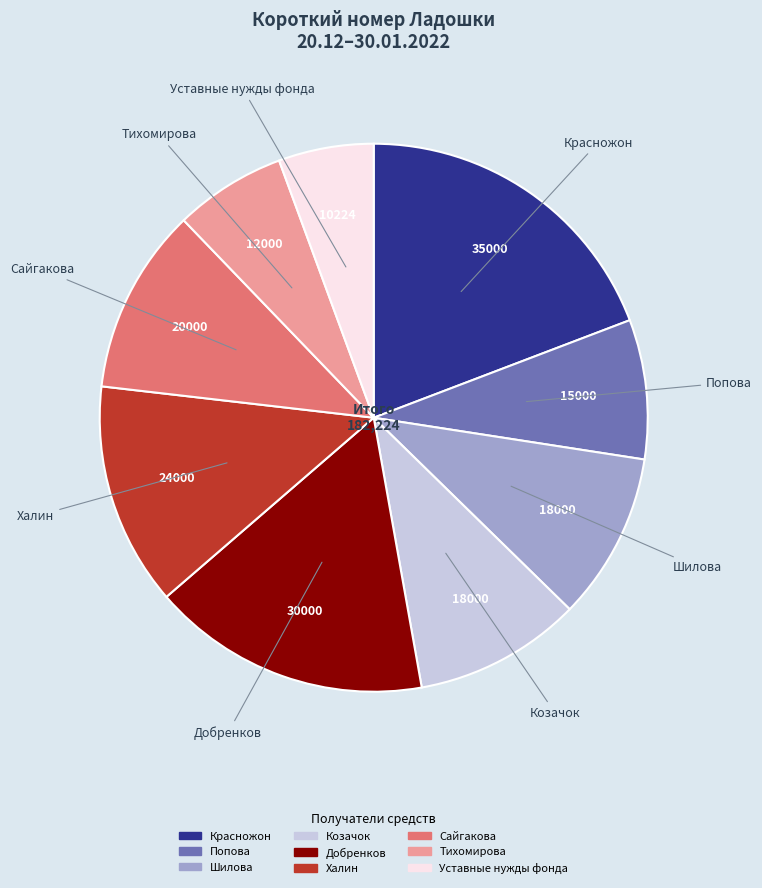

What is the ratio of the value at Попова to the value at Халин?

0.6